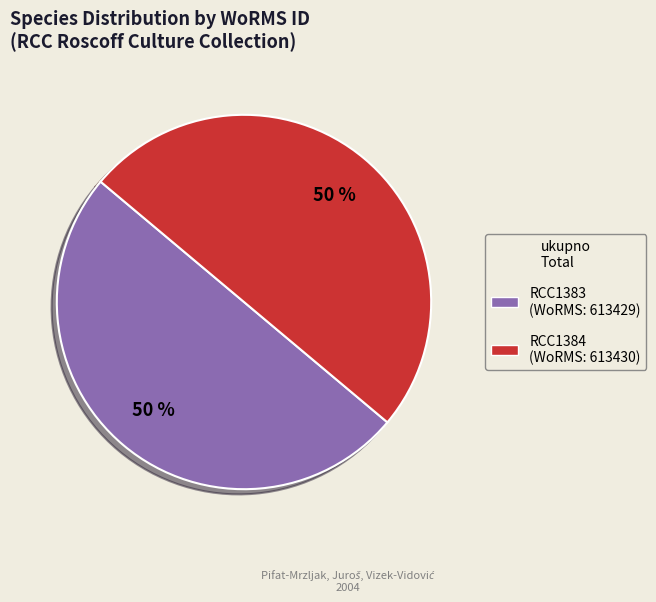

Is the sum of RCC1384 (WoRMS: 613430) and RCC1383 (WoRMS: 613429) greater than half?

Yes